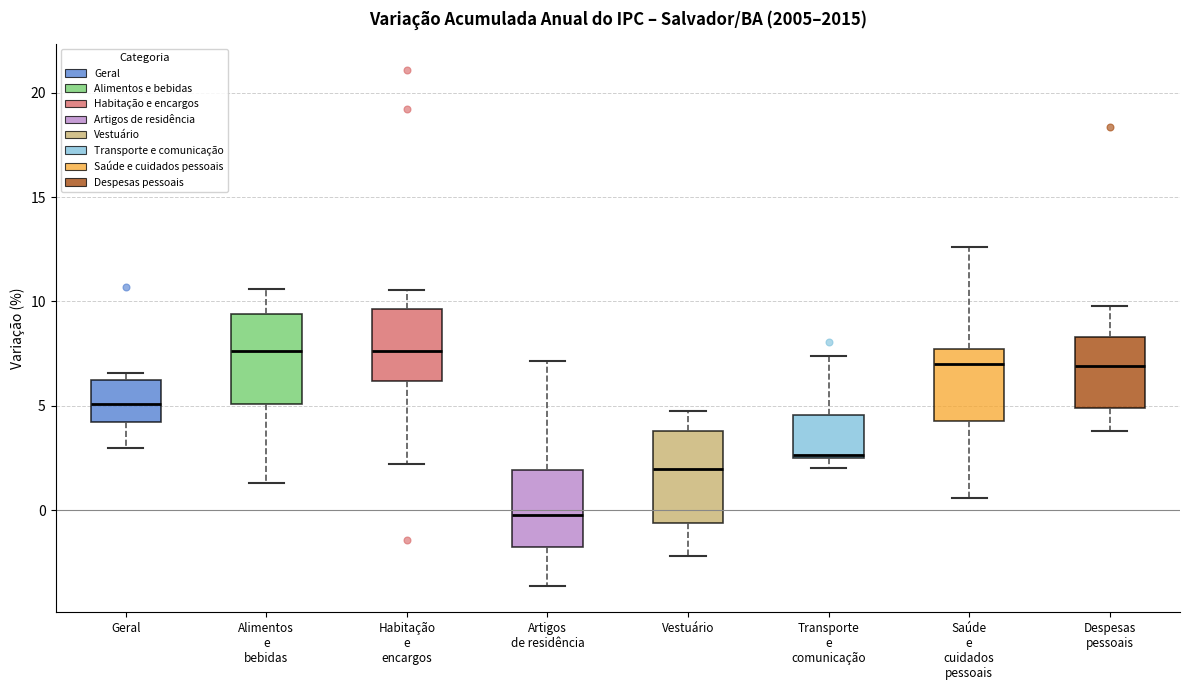

Reading left to right, transcribe this box plot: for each box, give where its median line is, the range the box spans, and where its two whiskers end, as read against the y-axis. The values are not printed on the chart, so give them approximately, as read against the axis.

Geral: median 5.0, box 4.0 to 6.5, whiskers 3.0 to 6.5 (just above the box's upper edge)
Alimentos e bebidas: median 7.5, box 5.0 to 9.5, whiskers 1.5 to 10.5
Habitação e encargos: median 7.5, box 6.0 to 9.5, whiskers 2.0 to 10.5
Artigos de residência: median 0.0, box -1.5 to 2.0, whiskers -3.5 to 7.0
Vestuário: median 2.0, box -0.5 to 4.0, whiskers -2.0 to 5.0
Transporte e comunicação: median 2.5, box 2.5 to 4.5, whiskers 2.0 to 7.5
Saúde e cuidados pessoais: median 7.0, box 4.5 to 7.5, whiskers 0.5 to 12.5
Despesas pessoais: median 7.0, box 5.0 to 8.5, whiskers 4.0 to 10.0